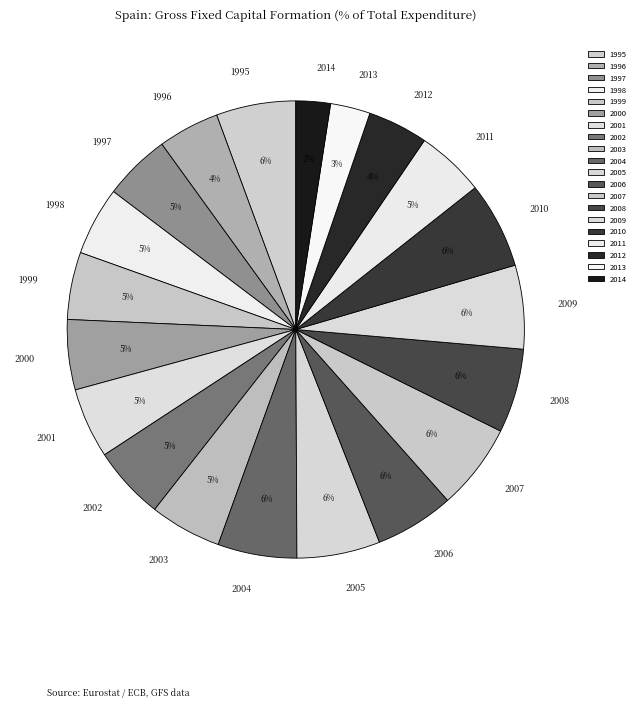

The 2006 slice represents 6% of the pie. True or false?

True